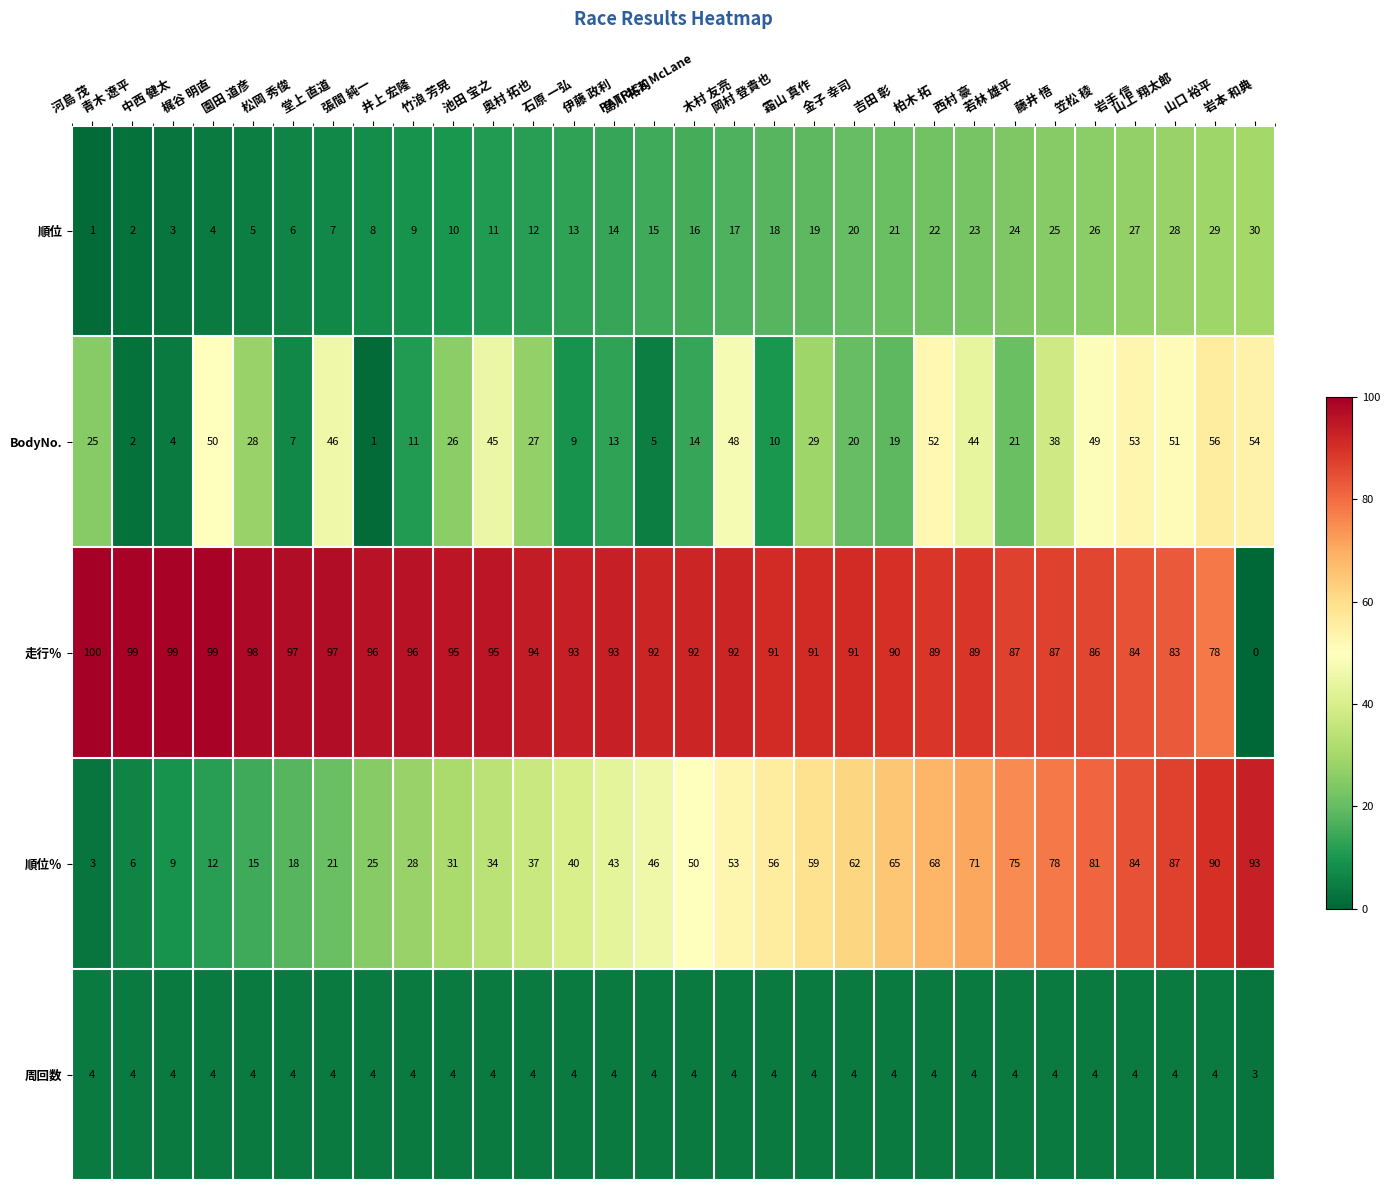

Rank the series by their maximum value, from lowest to highest.

周回数, 順位, BodyNo., 順位％, 走行％